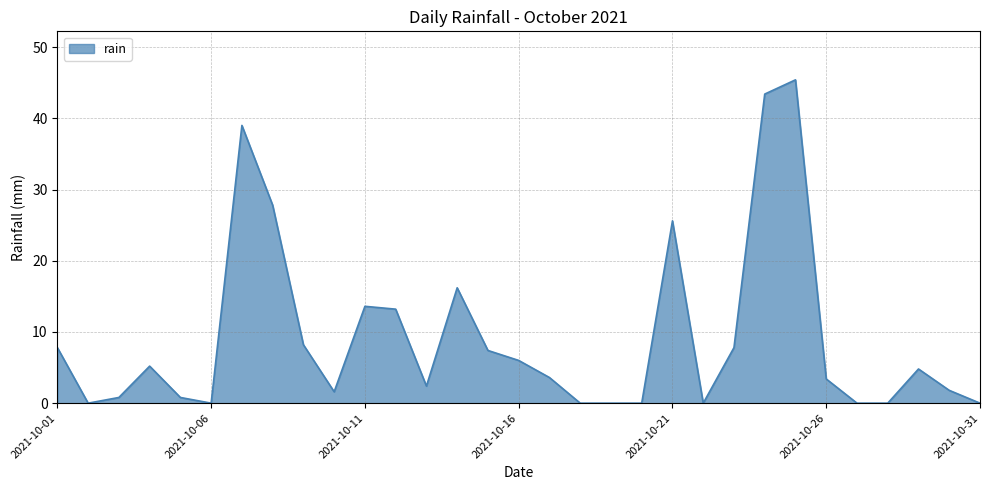

What is the maximum value shown in the chart?

45.4